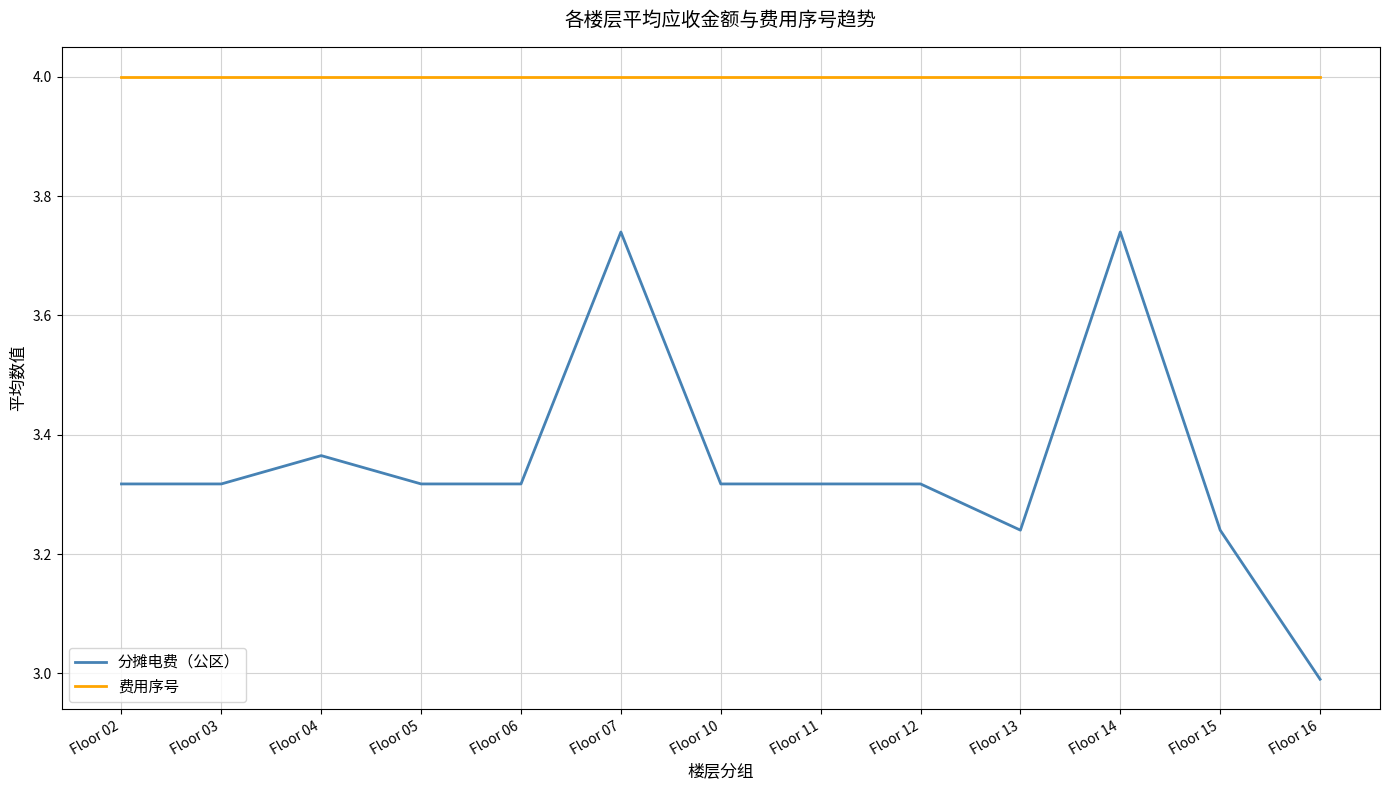

At Floor 07, list the series in order from largest to smallest.

费用序号, 分摊电费（公区）